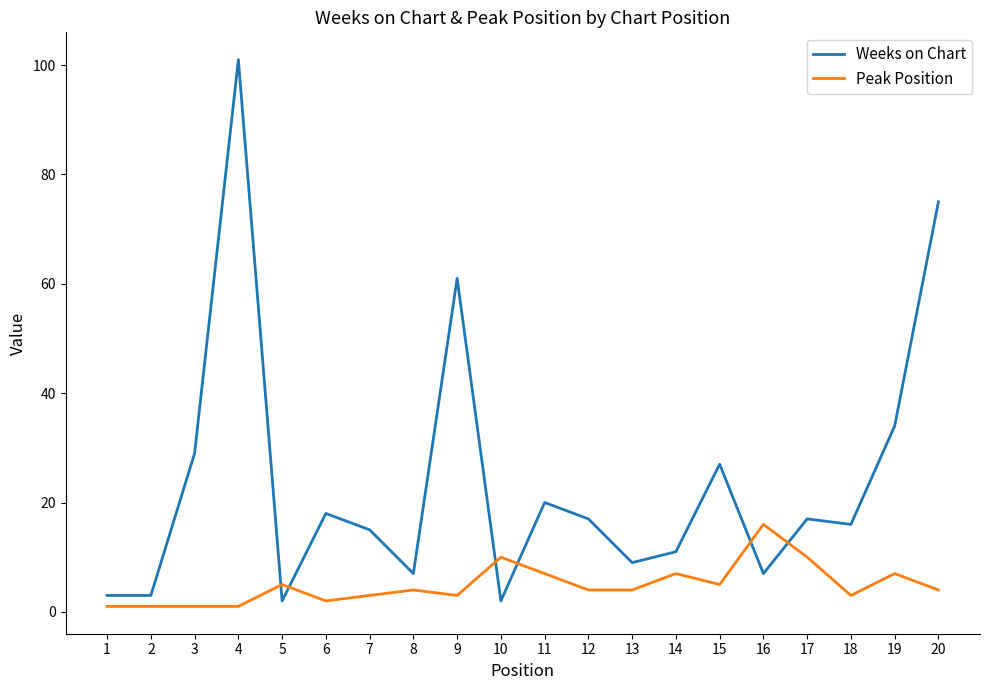

How many lines are shown in the chart?

2